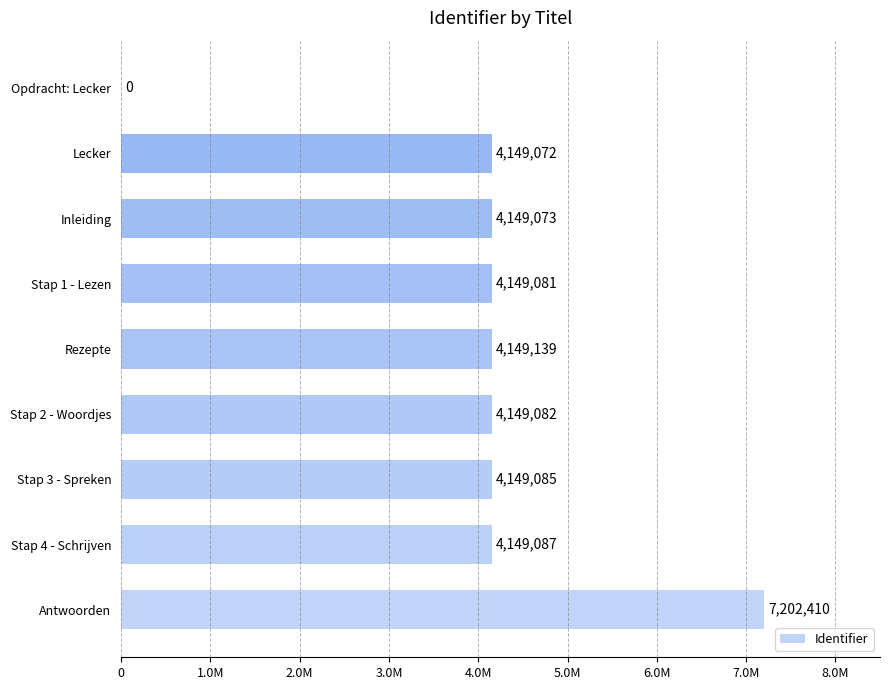

Does the chart contain stacked bars?

No